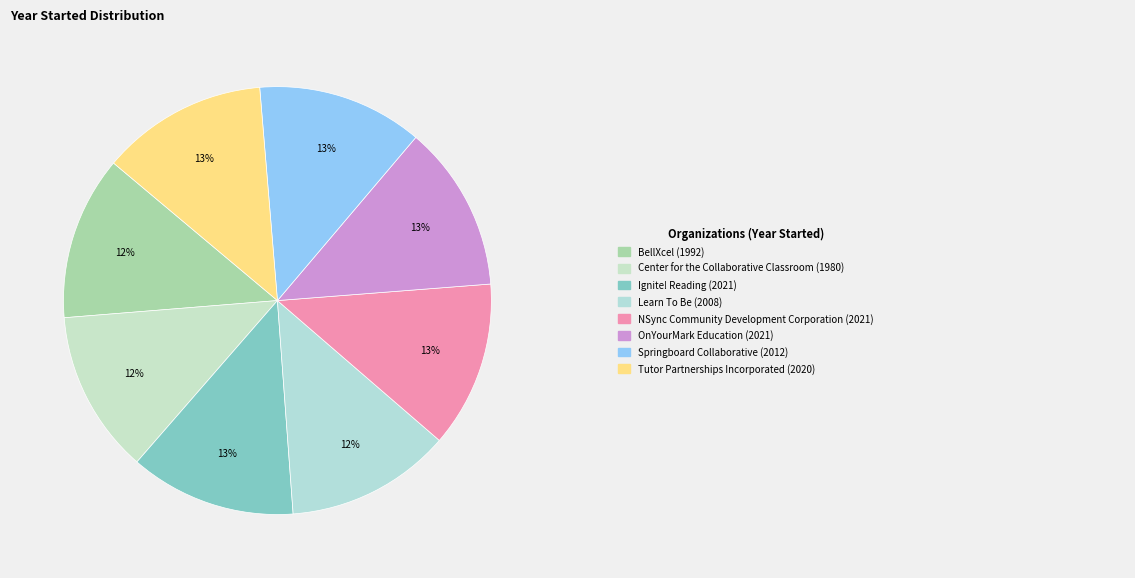

Rank the categories by value from highest to lowest.

Ignite! Reading, NSync Community Development Corporation, OnYourMark Education, Tutor Partnerships Incorporated, Springboard Collaborative, Learn To Be, BellXcel, Center for the Collaborative Classroom